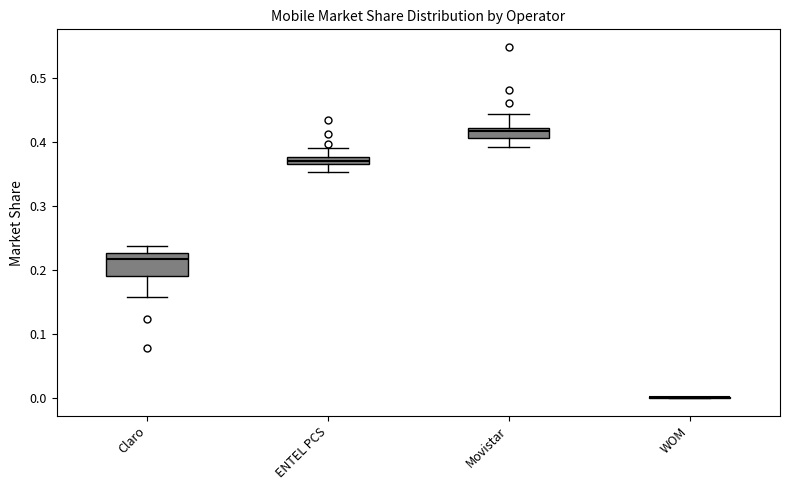

Which box is the tallest, from its lower edge to its upper edge?

Claro